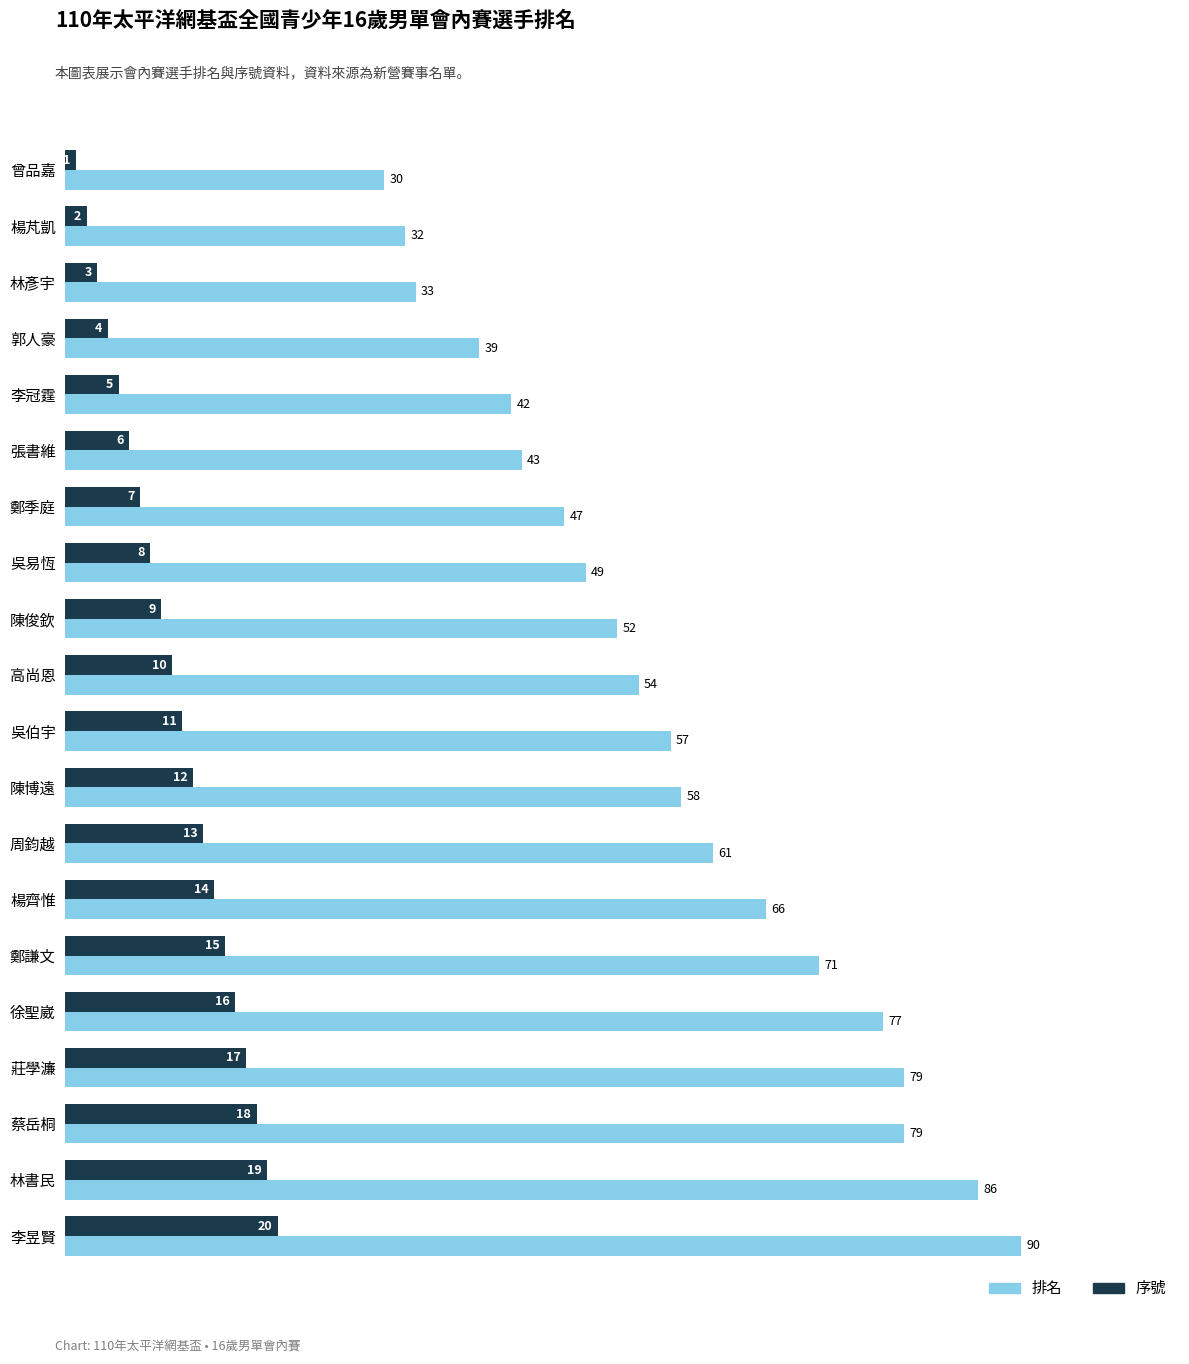

True or false: 排名 has a value of 46 at 林彥宇.

False